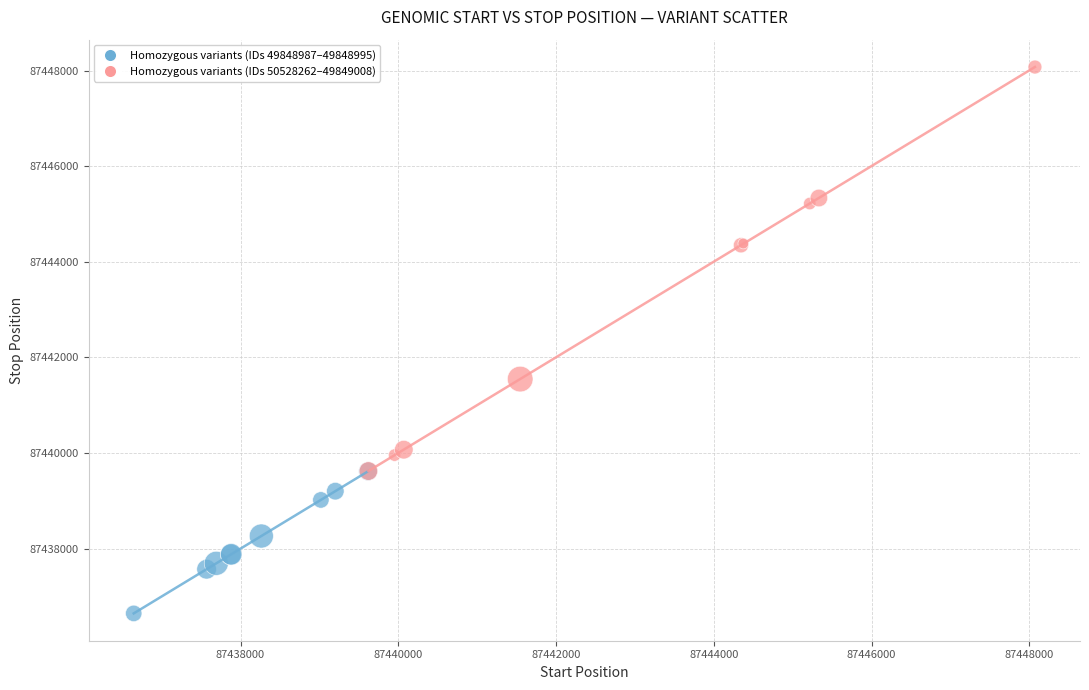

Which series reaches the maximum Y coordinate?

Homozygous variants (IDs 50528262–49849008)